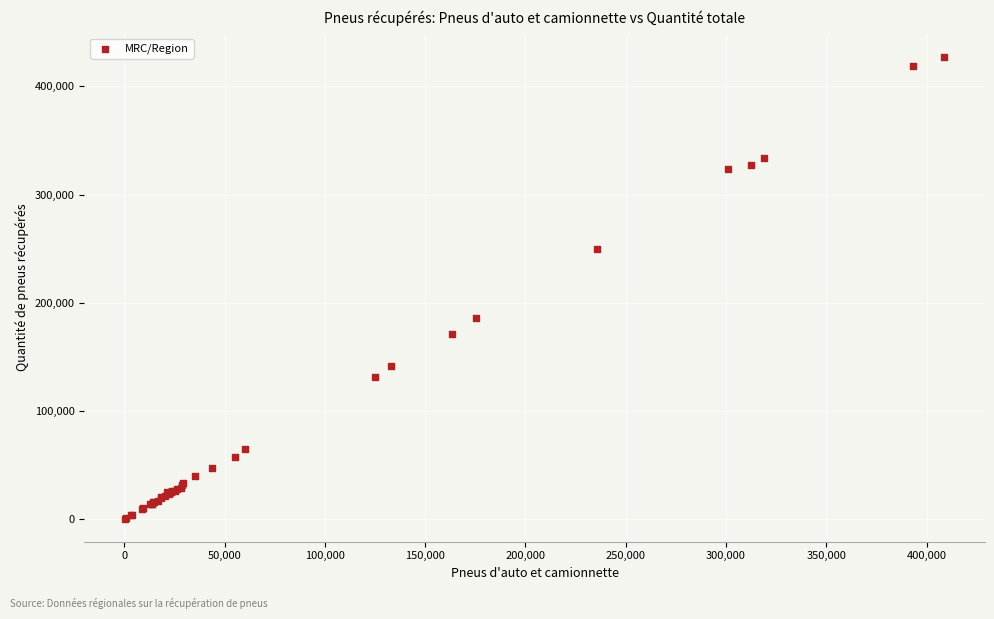

What Y value in the scatter plot is closest to 213959?

186066